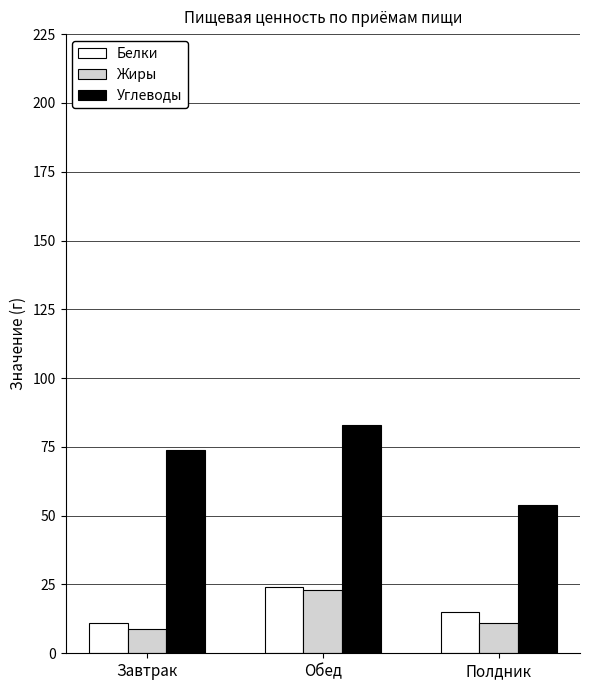

Which series changed the most between Завтрак and Обед?

Жиры